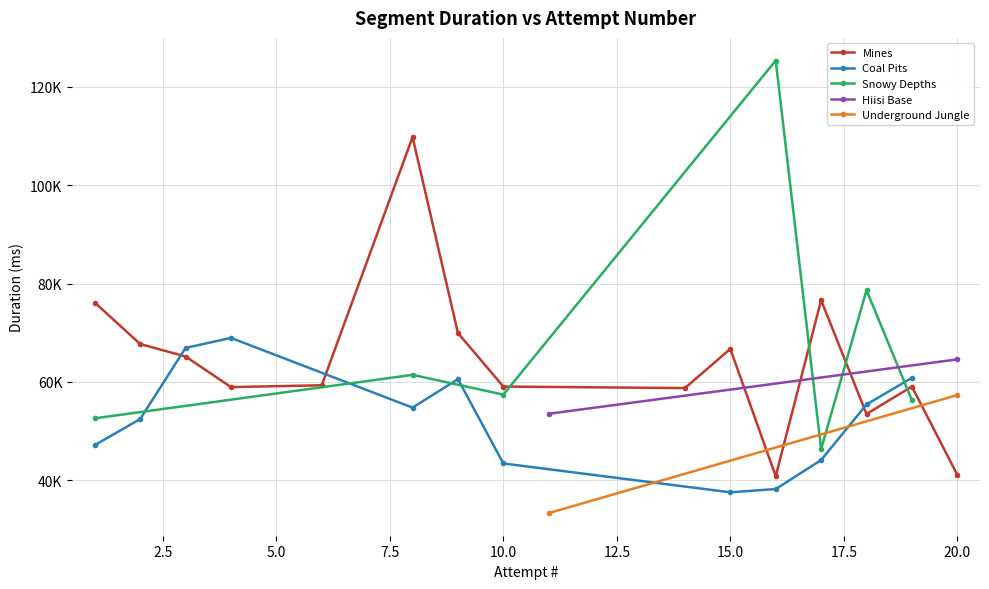

What is the label of the 4th point from the right?

Coal Pits